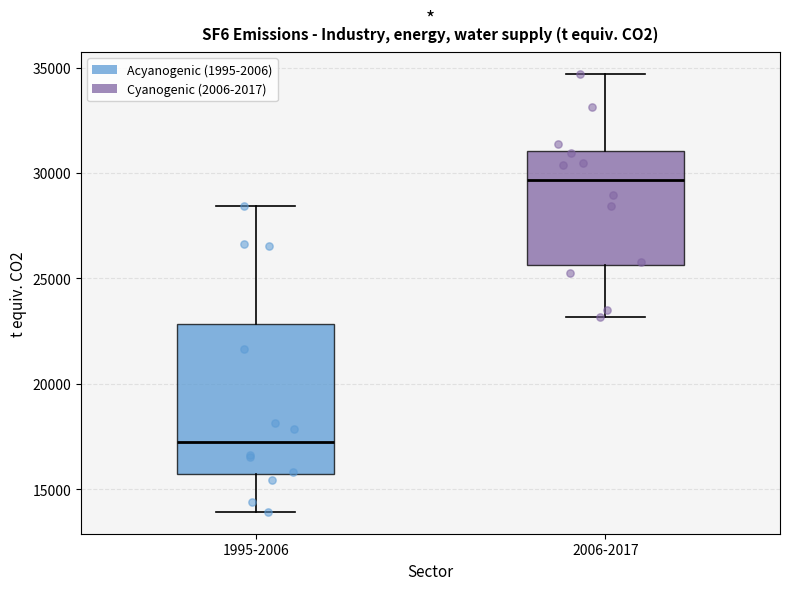

Reading left to right, read every box against the y-axis: the position of its median line, the range the box covers, and the ends of its whiskers. The values are not printed on the chart, so give them approximately, as read against the axis.

1995-2006: median 17000, box 15500 to 23000, whiskers 14000 to 28500
2006-2017: median 29500, box 25500 to 31000, whiskers 23000 to 34500